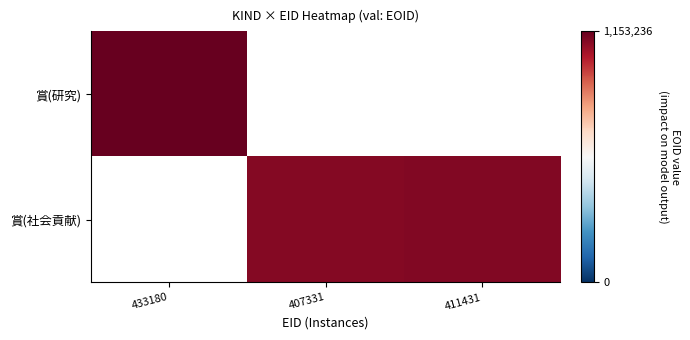

What is the maximum value shown in the chart?

1153236.0